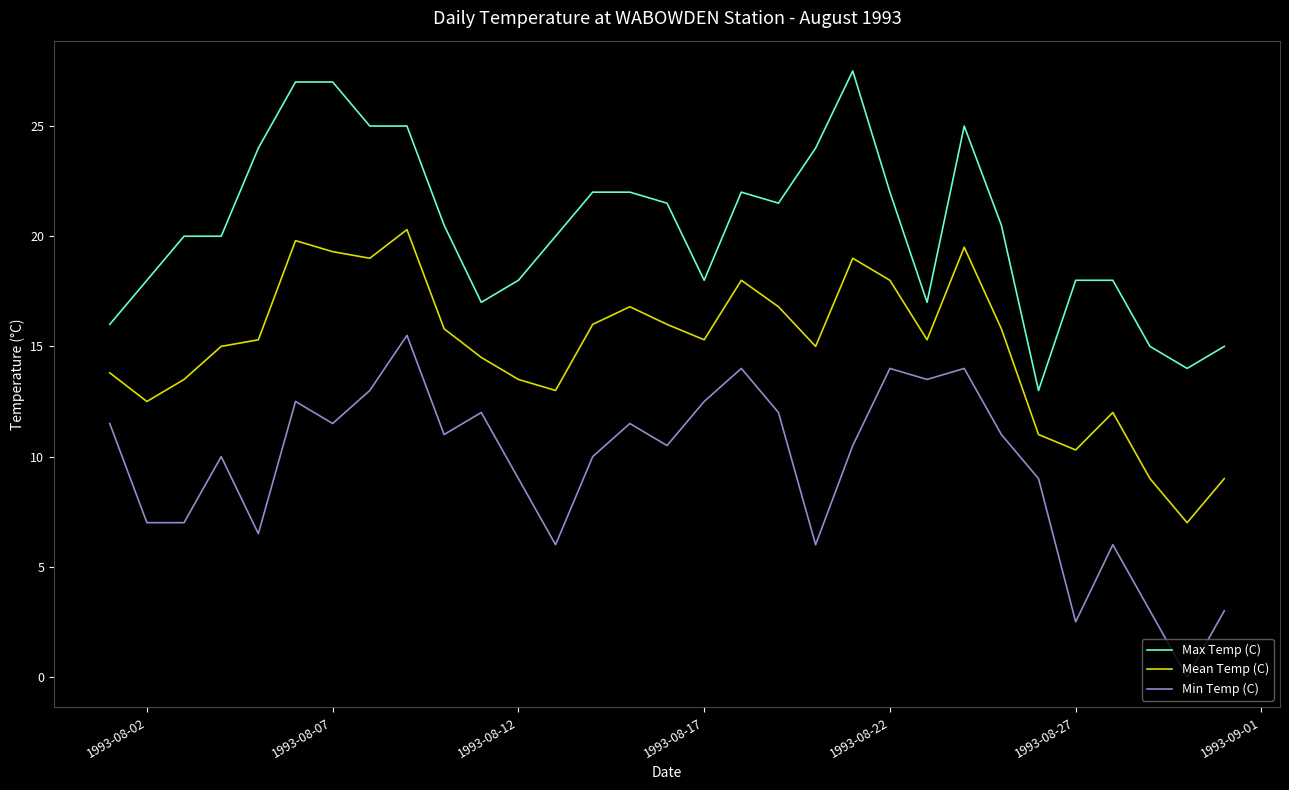

Rank the series by their maximum value, from highest to lowest.

Max Temp (C), Mean Temp (C), Min Temp (C)